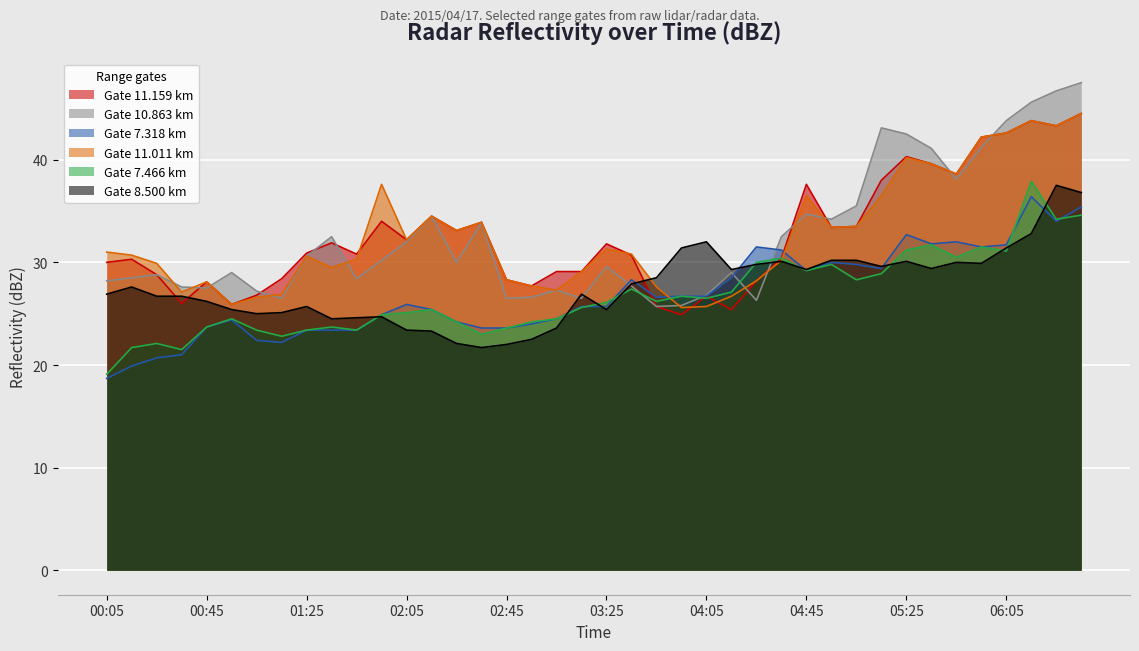

What is the total value across all series at 2015/04/17 03:05?

156.3